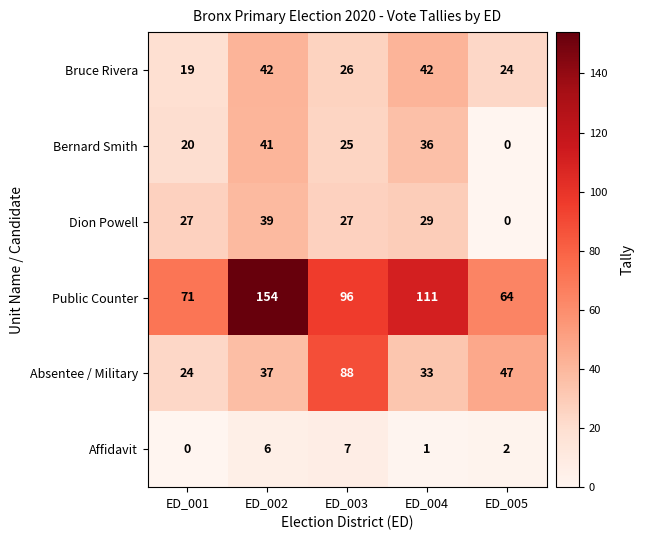

Reading left to right, extract all data points from this chart.

Bruce Rivera: ED_001=19	ED_002=42	ED_003=26	ED_004=42	ED_005=24
Bernard Smith: ED_001=20	ED_002=41	ED_003=25	ED_004=36	ED_005=0
Dion Powell: ED_001=27	ED_002=39	ED_003=27	ED_004=29	ED_005=0
Public Counter: ED_001=71	ED_002=154	ED_003=96	ED_004=111	ED_005=64
Absentee / Military: ED_001=24	ED_002=37	ED_003=88	ED_004=33	ED_005=47
Affidavit: ED_001=0	ED_002=6	ED_003=7	ED_004=1	ED_005=2